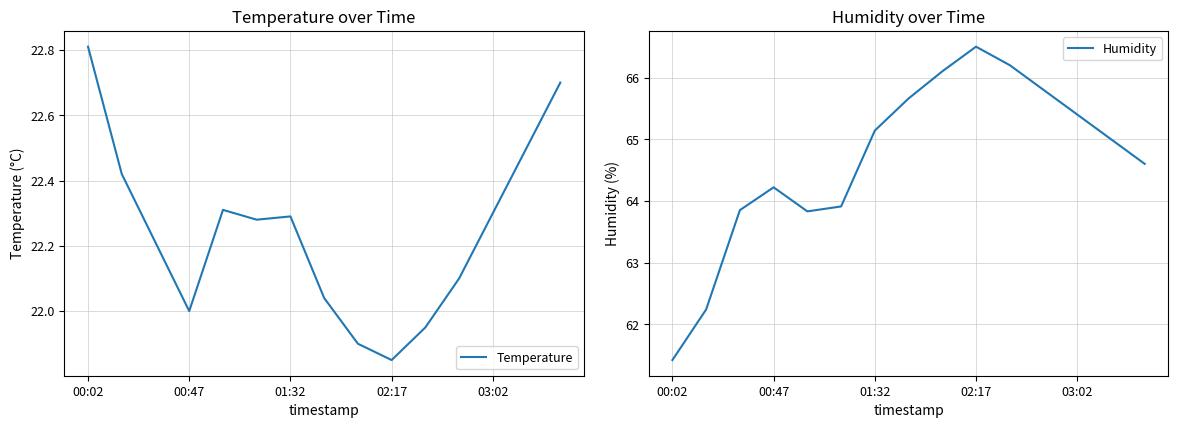

True or false: Humidity and Temperature intersect in this chart.

False